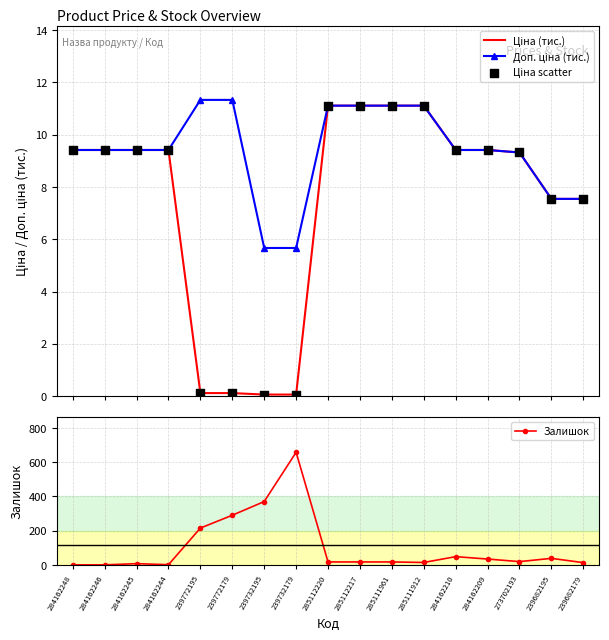

At how many categories does at least one series exceed 198?

4